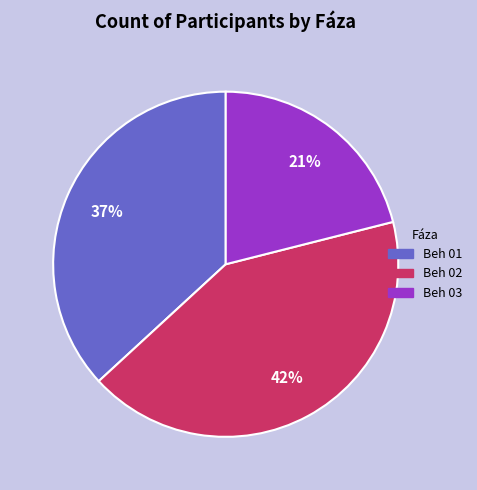

Which has a higher value, Beh 02 or Beh 01?

Beh 02